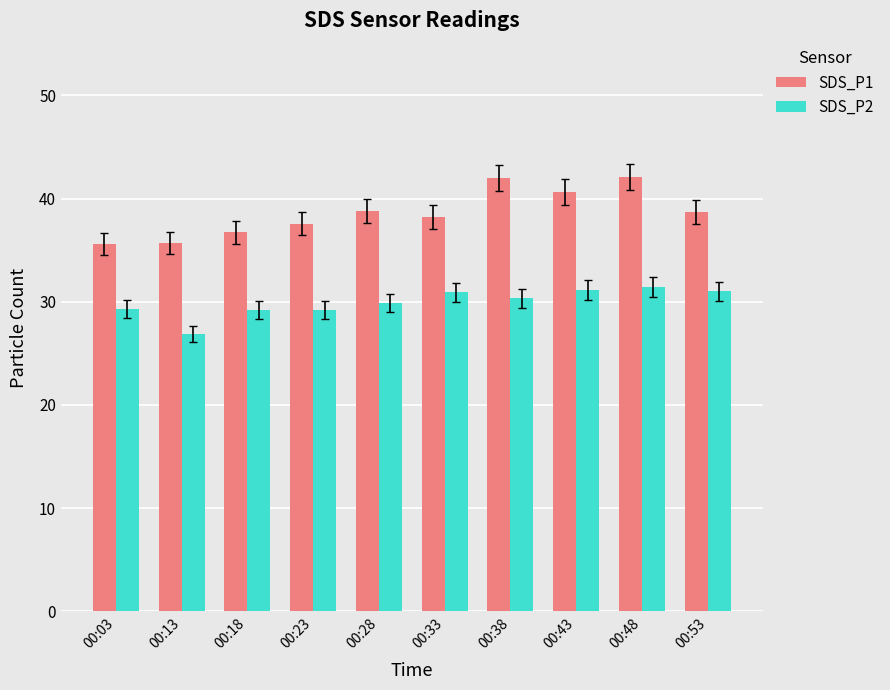

What is the difference between the SDS_P2 values at 00:13 and 00:48?

4.6